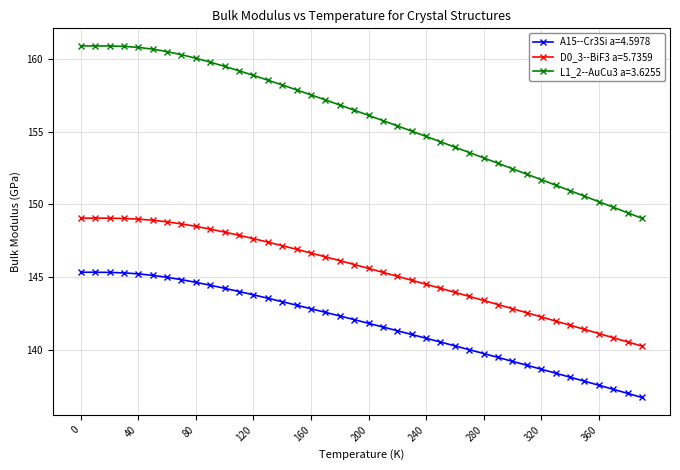

Which series has the largest total across all categories?

L1_2--AuCu3 a=3.6255